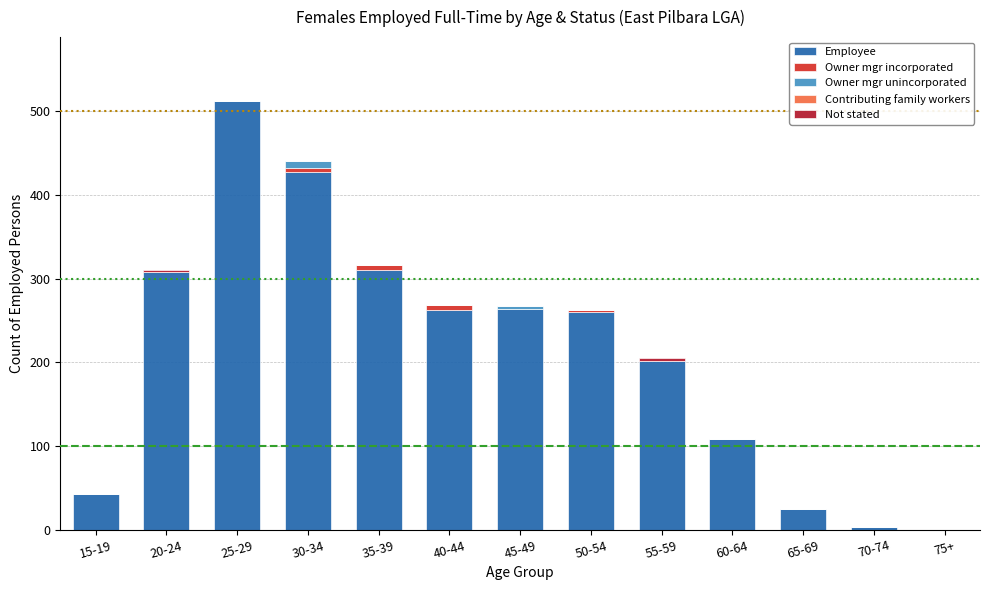

Which category has the highest value in the Employee series?

25-29